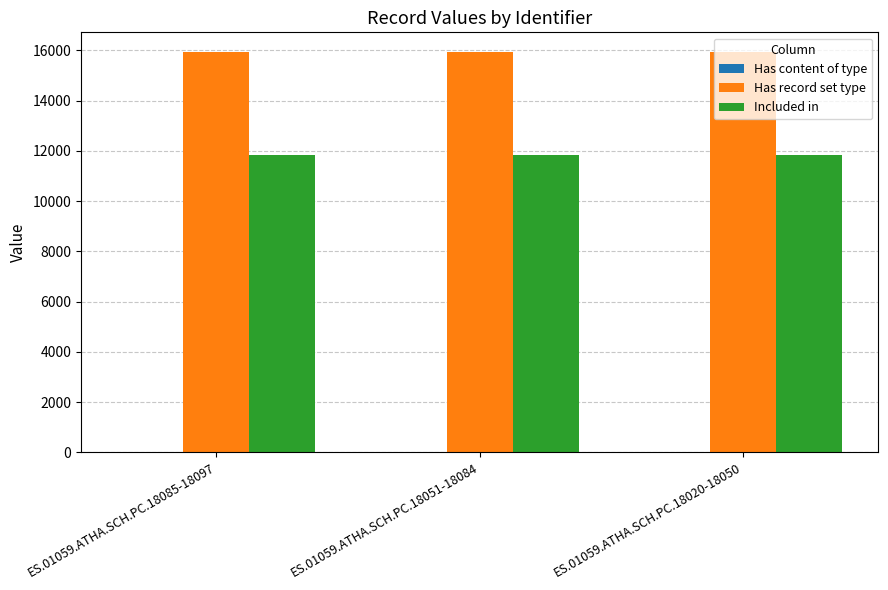

What is the maximum value shown in the chart?

15918